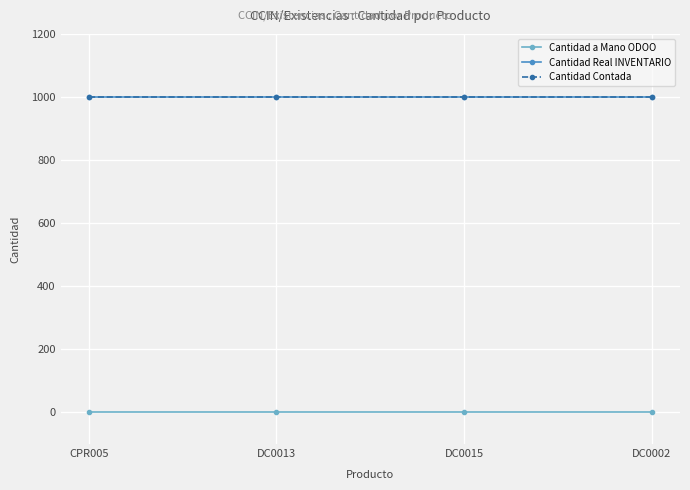

Which series has the largest total across all categories?

Cantidad Real INVENTARIO